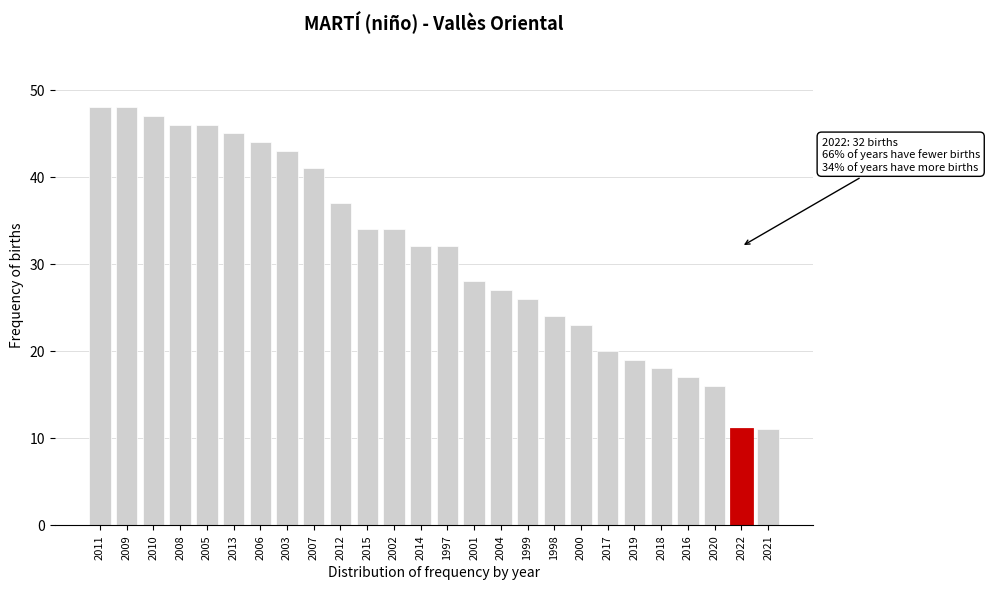

Reading left to right, transcribe all the data shown in this chart.

2011=48	2009=48	2010=47	2008=46	2005=46	2013=45	2006=44	2003=43	2007=41	2012=37	2015=34	2002=34	2014=32	1997=32	2001=28	2004=27	1999=26	1998=24	2000=23	2017=20	2019=19	2018=18	2016=17	2020=16	2022=11	2021=11